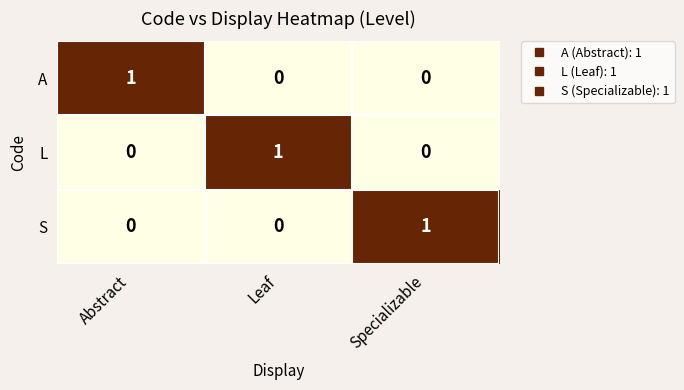

How many S values are between 0 and 1?

3